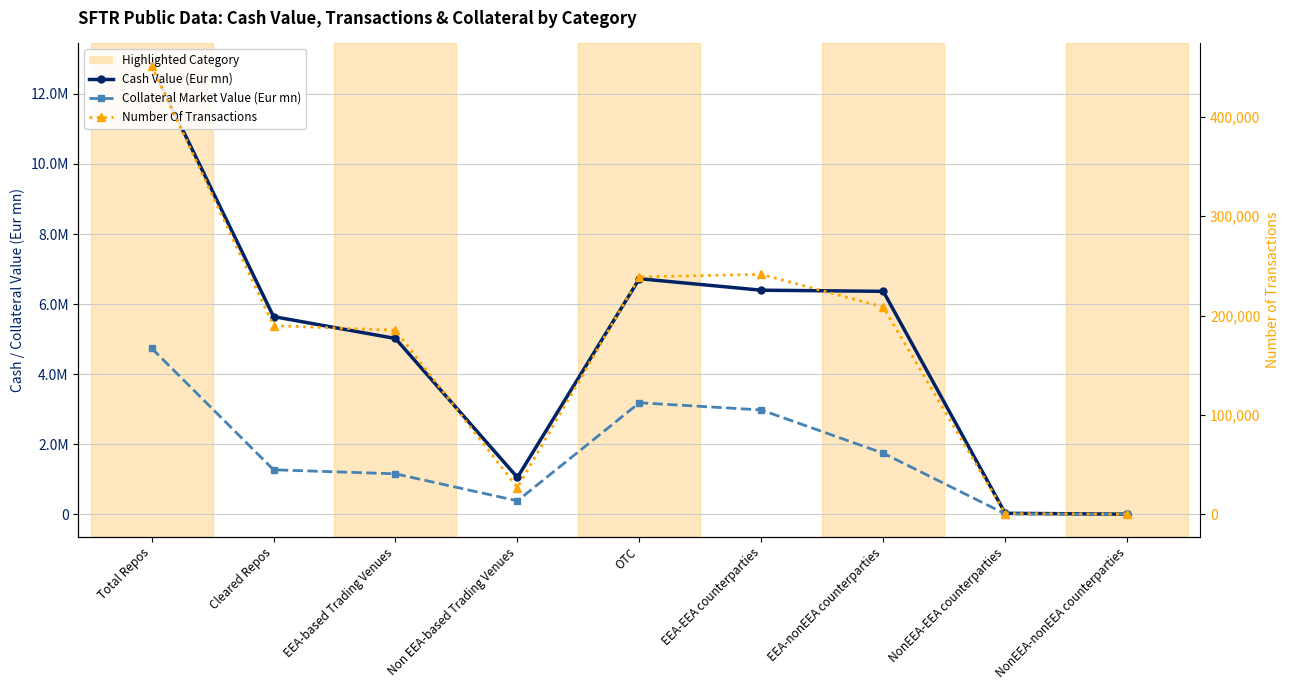

What is the sum of all Number Of Transactions values?

1543186.0